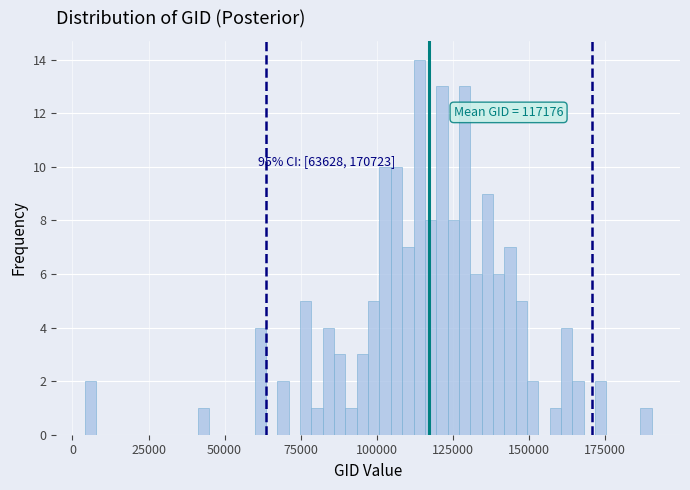

Read against the x-axis, roughly where is the centre of the tallest bar?

115000